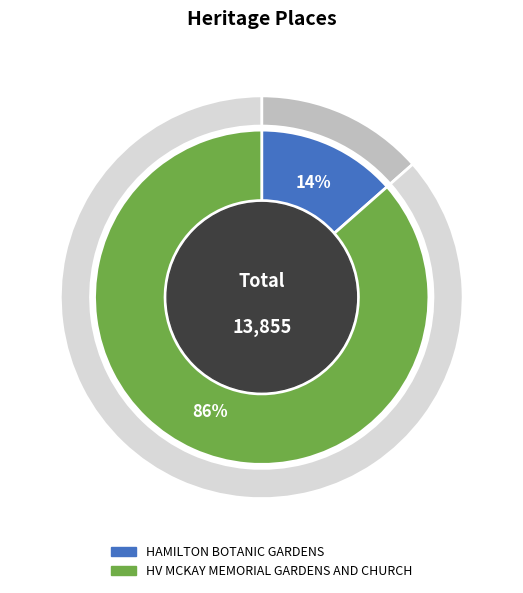

Between HV MCKAY MEMORIAL GARDENS AND CHURCH and HAMILTON BOTANIC GARDENS, which is larger?

HV MCKAY MEMORIAL GARDENS AND CHURCH